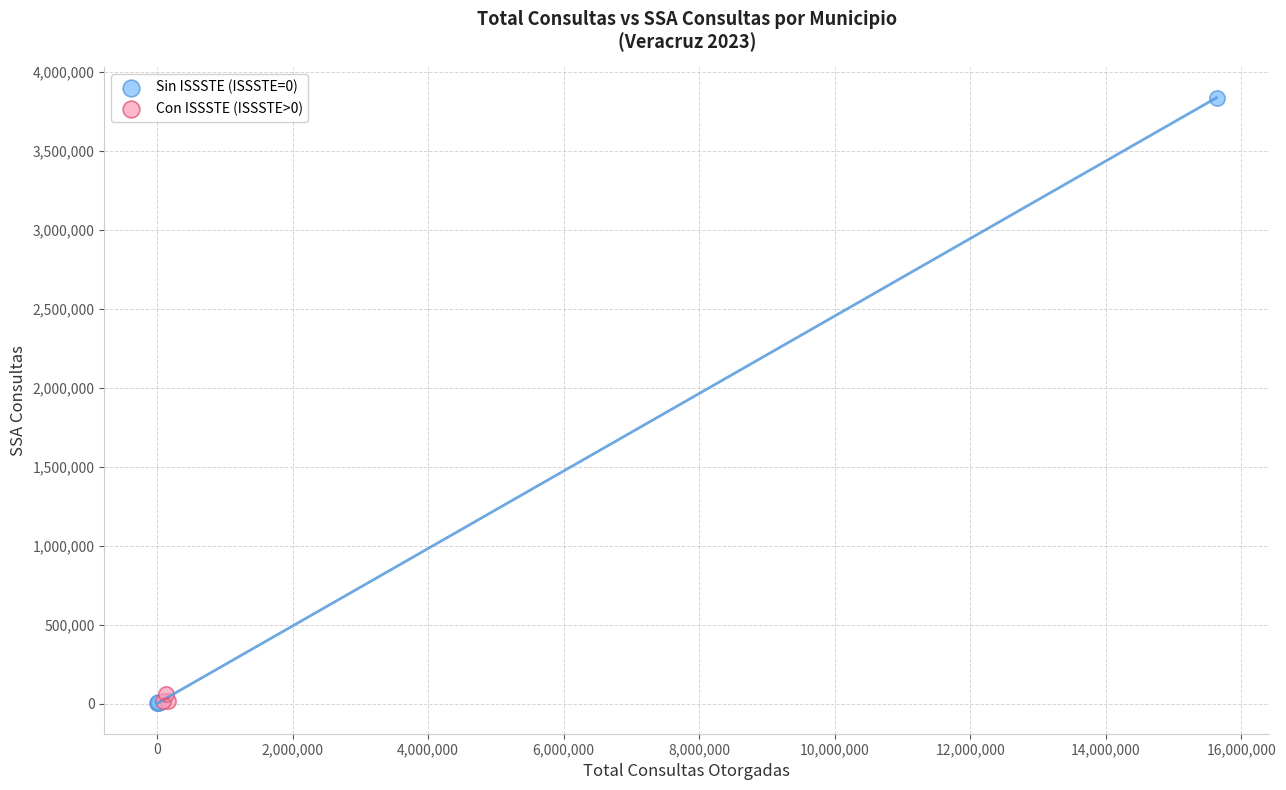

Which series has the widest spread of Y values?

Sin ISSSTE (ISSSTE=0)